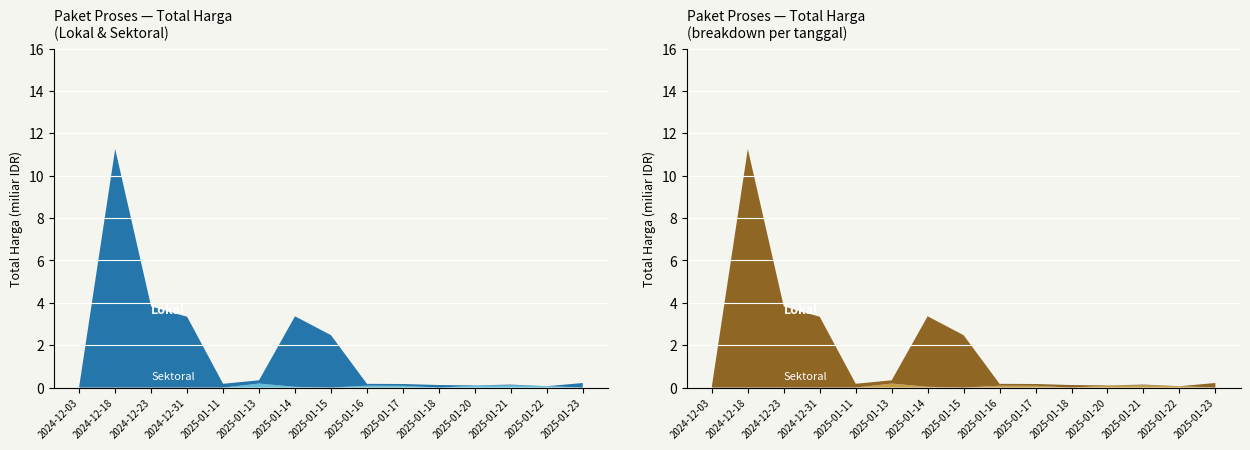

Reading left to right, list all the values displayed in this chart.

Lokal: 2024-12-03=58272000	2024-12-18=11263283200	2024-12-23=3827760000	2024-12-31=3343245888	2025-01-11=179922180	2025-01-13=153285422	2025-01-14=3330000000	2025-01-15=2473600000	2025-01-16=88435200	2025-01-17=84970000	2025-01-18=121282530	2025-01-20=14142510	2025-01-21=41420000	2025-01-22=0	2025-01-23=212210000
Sektoral: 2024-12-03=0	2024-12-18=0	2024-12-23=0	2024-12-31=0	2025-01-11=0	2025-01-13=190645650	2025-01-14=36132730	2025-01-15=0	2025-01-16=88435200	2025-01-17=84970000	2025-01-18=0	2025-01-20=87985658	2025-01-21=101179000	2025-01-22=65851050	2025-01-23=4520000